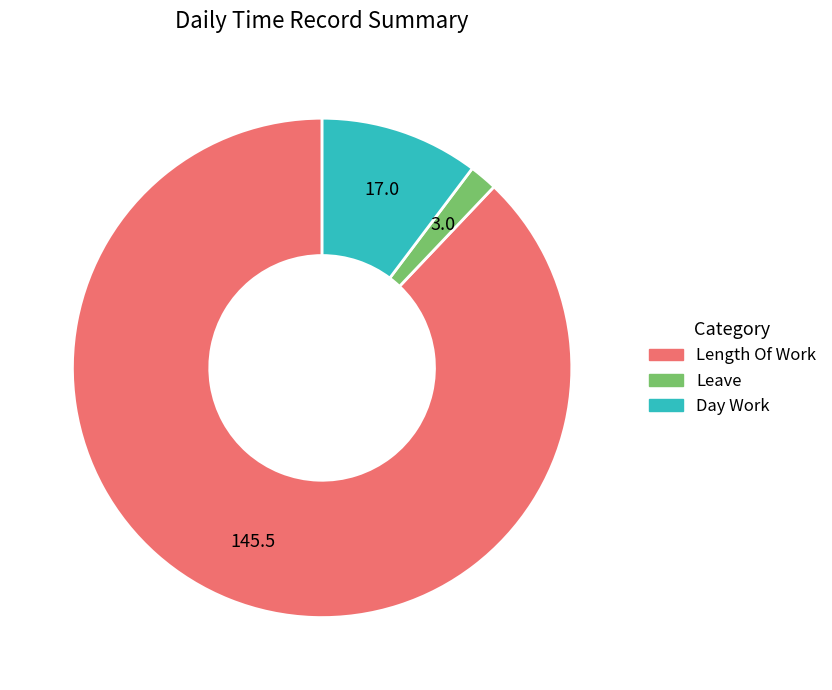

What is the largest slice in the pie chart?

Length Of Work